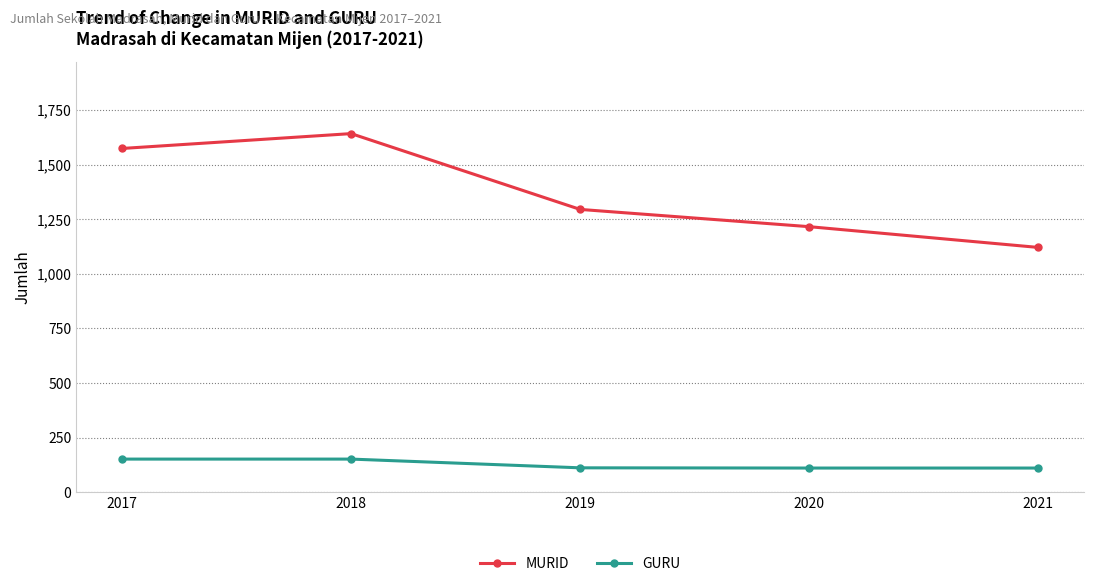

At which label is MURID closest to 1381?

2019